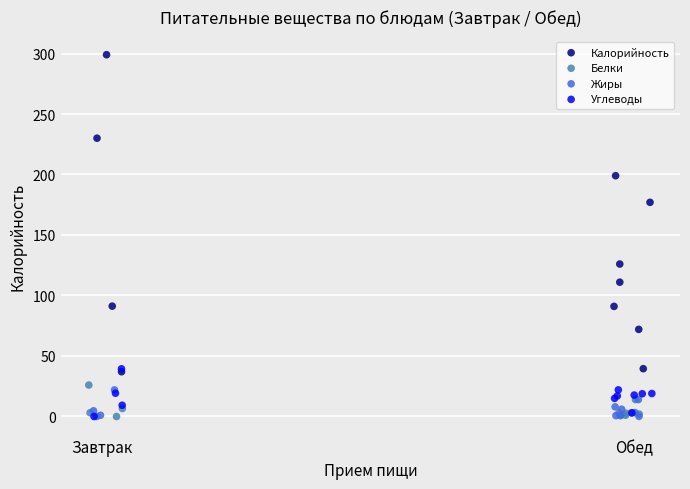

Which series reaches the maximum Y coordinate?

Калорийность